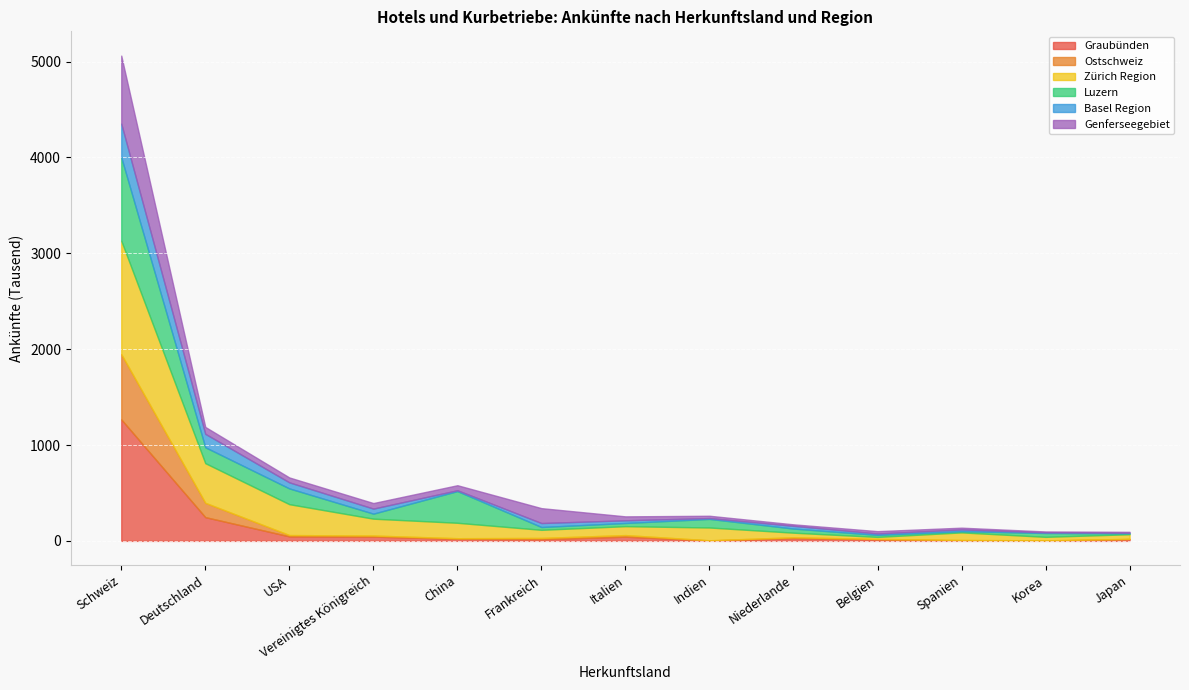

Which series has the widest spread of values?

Graubünden